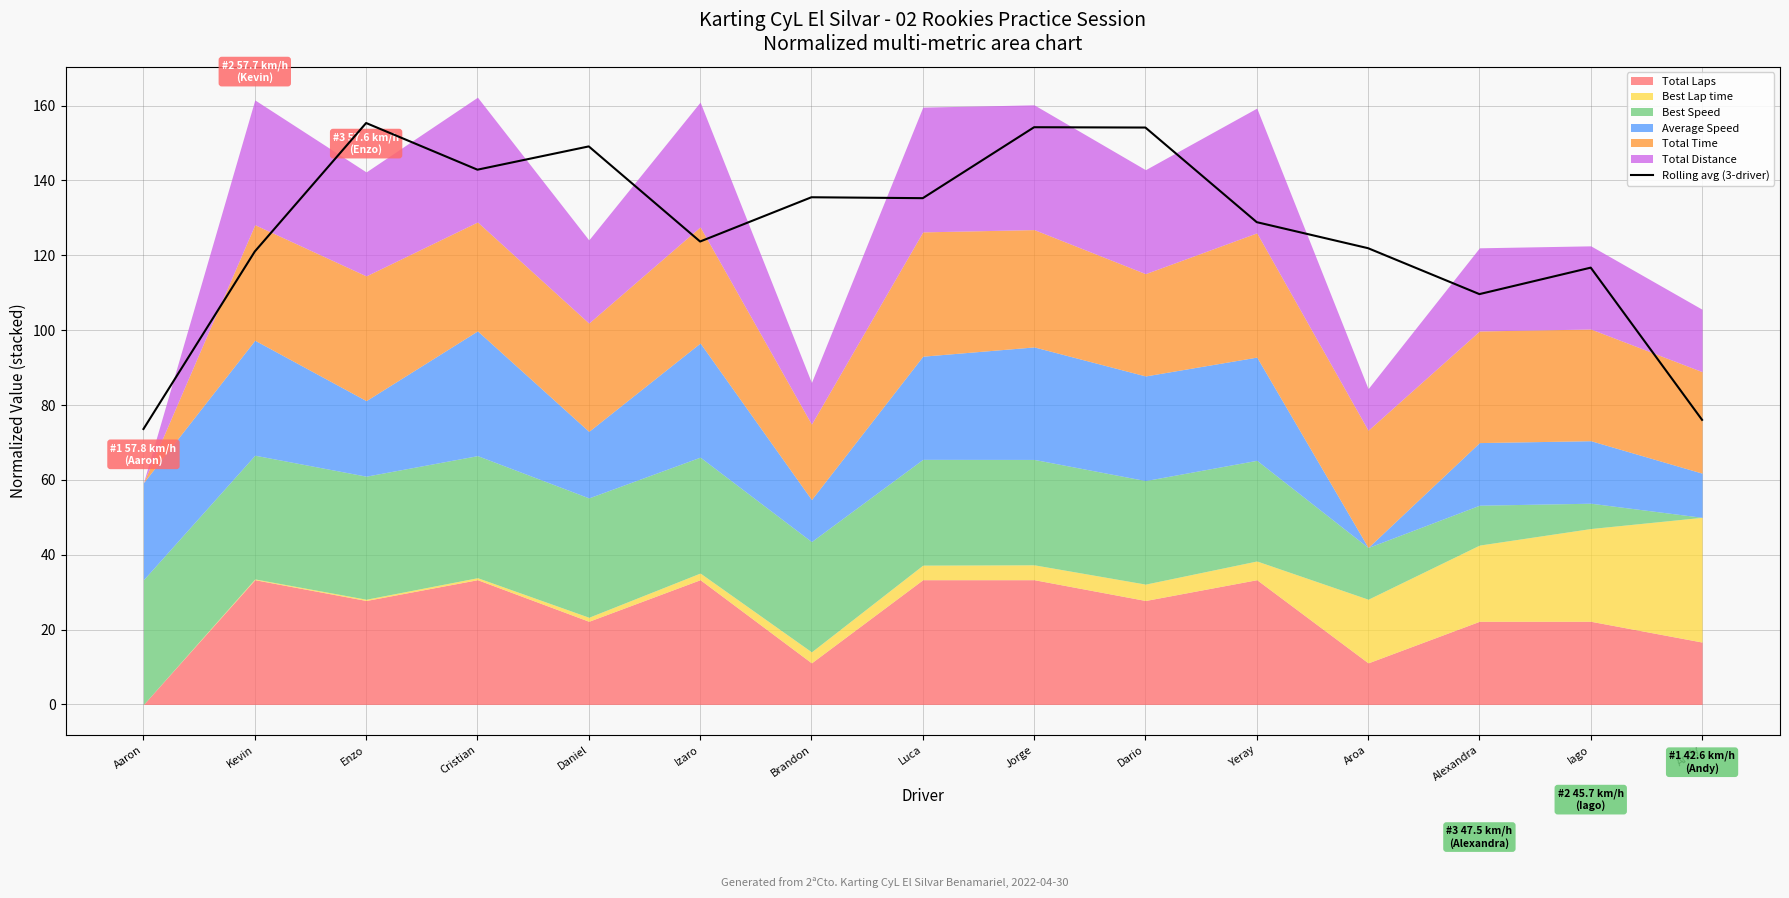

Reading left to right, transcribe all the data shown in this chart.

Aaron=73.6	Kevin=121.0	Enzo=155.4	Cristian=142.9	Daniel=149.1	Izaro=123.7	Brandon=135.5	Luca=135.3	Jorge=154.2	Dario=154.1	Yeray=128.9	Aroa=121.9	Alexandra=109.6	Iago=116.7	Andy=76.0